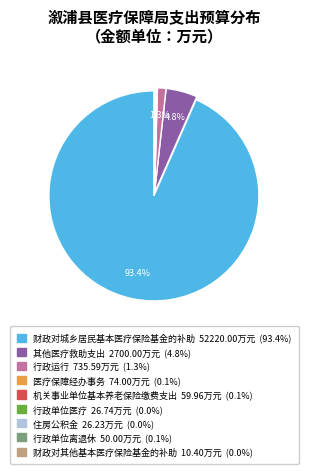

Which slice represents more than half of the pie?

财政对城乡居民基本医疗保险基金的补助